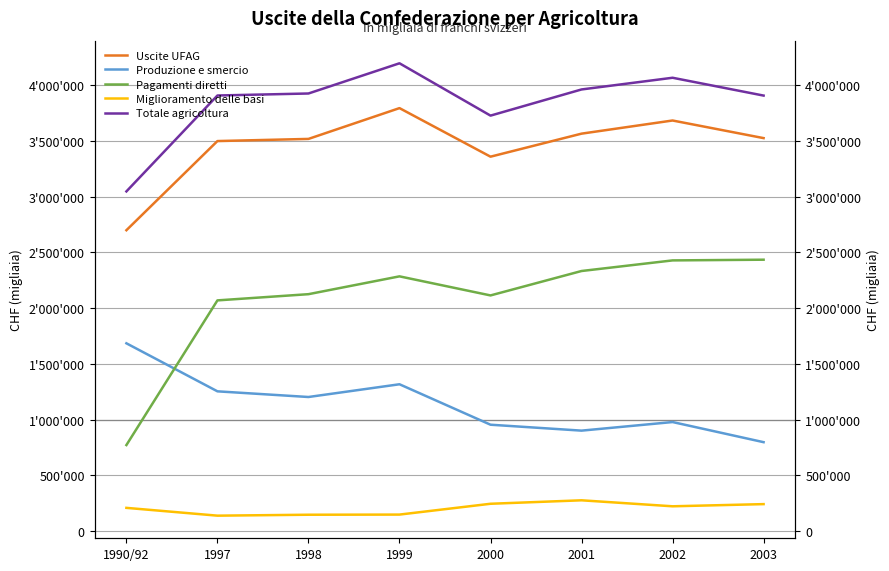

True or false: Totale agricoltura and Miglioramento delle basi intersect in this chart.

False